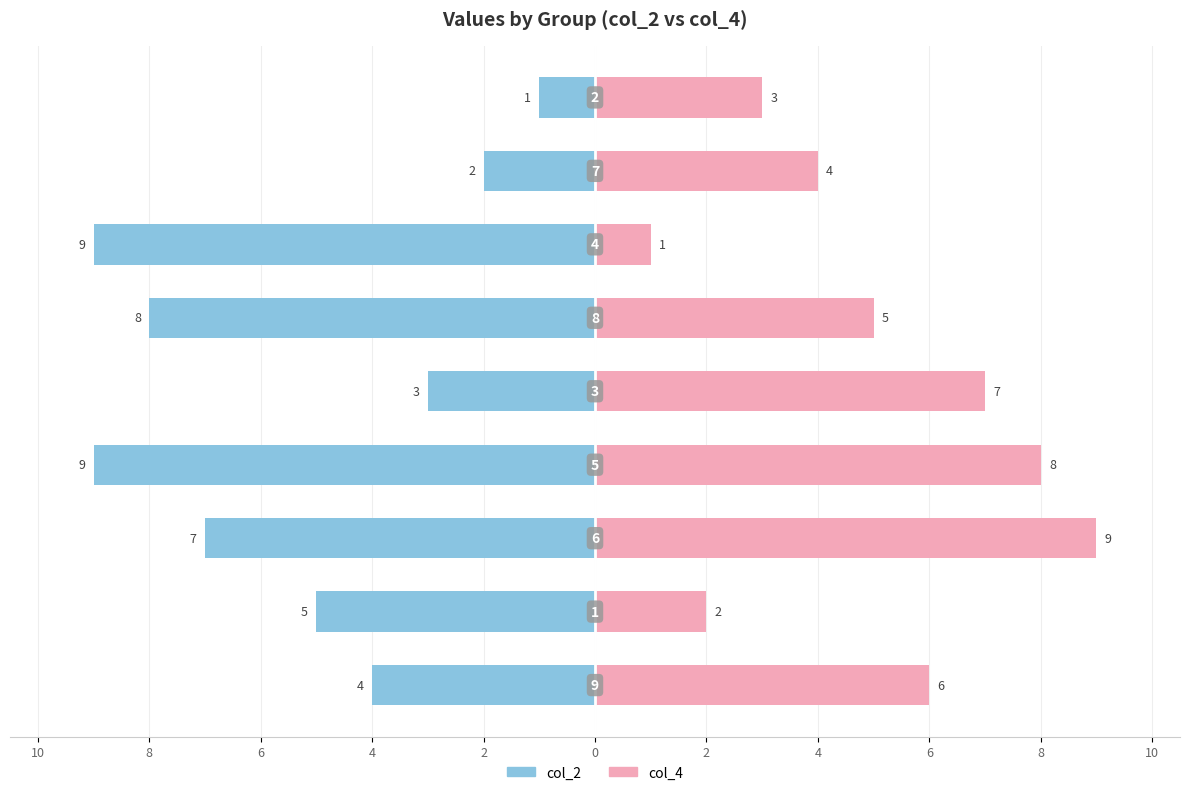

Count the col_4 values in the range 3 to 7.

5